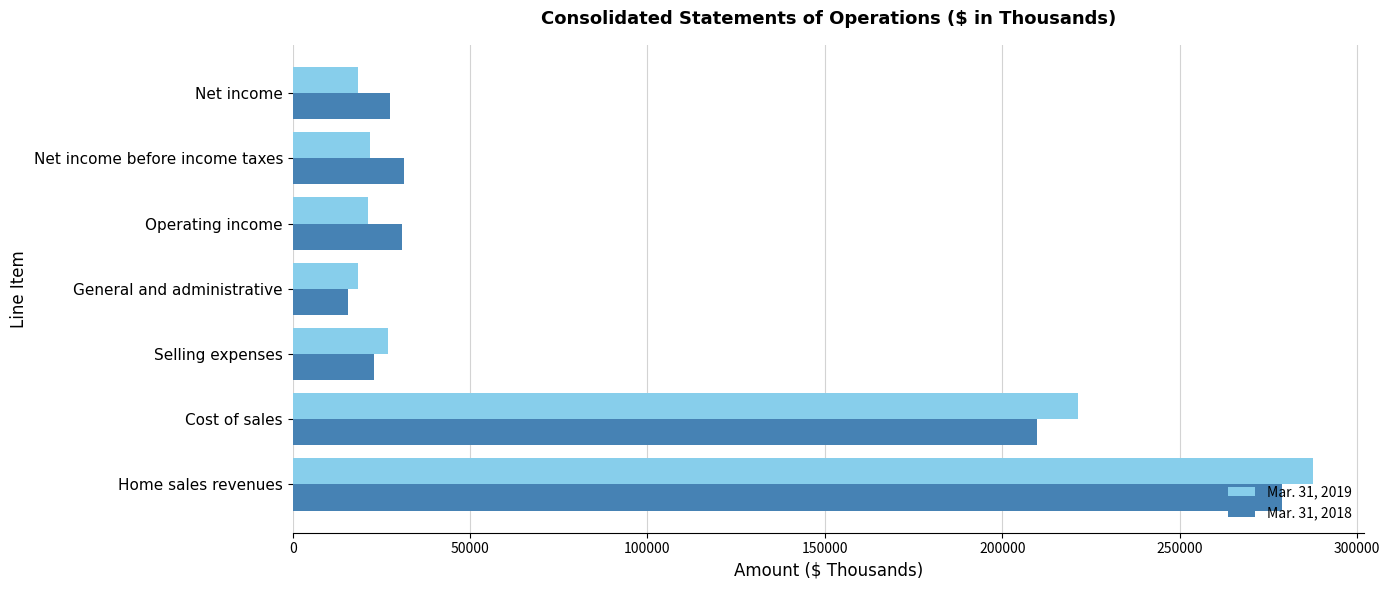

How many distinct data groups are displayed?

2